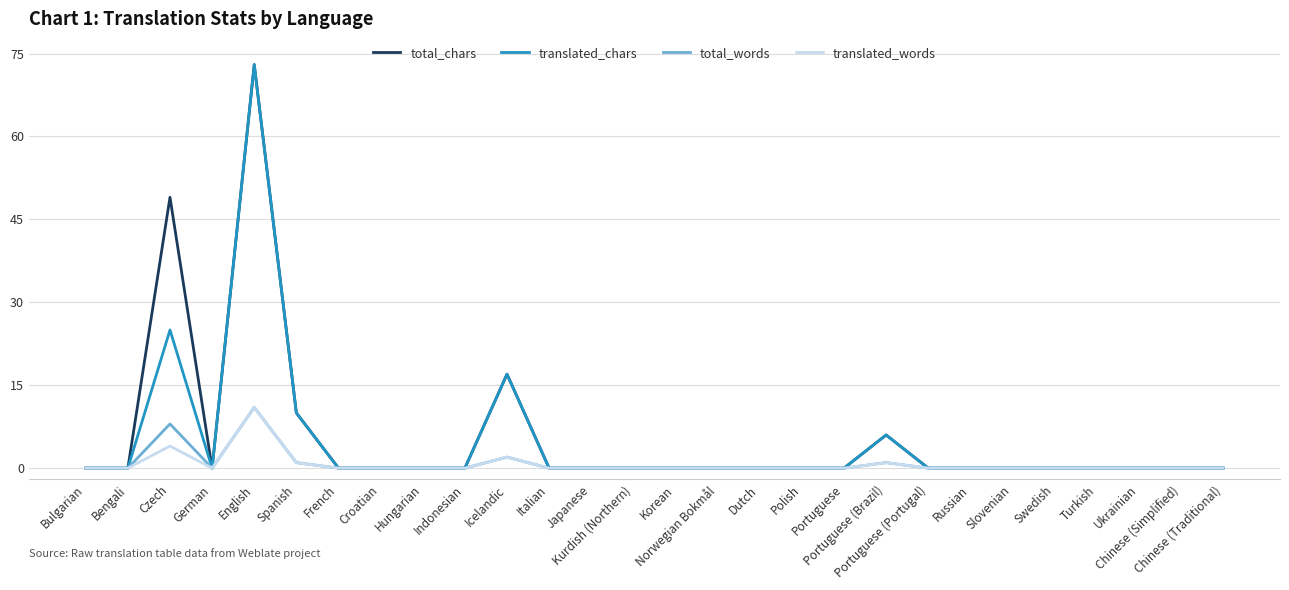

The value of total_chars at Chinese (Traditional) is 0. True or false?

True